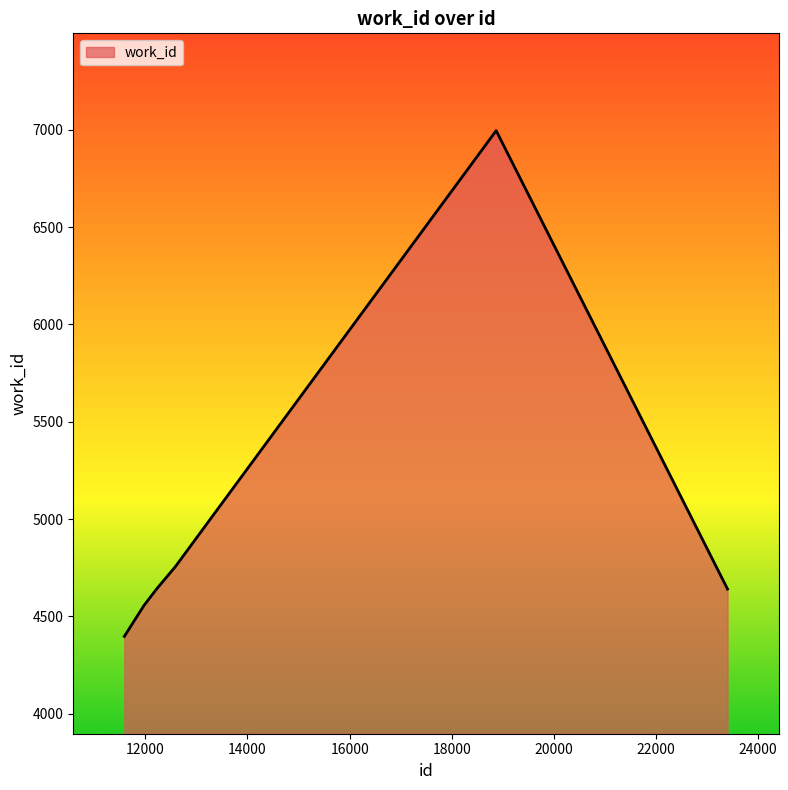

What is the minimum value shown in the chart?

4397